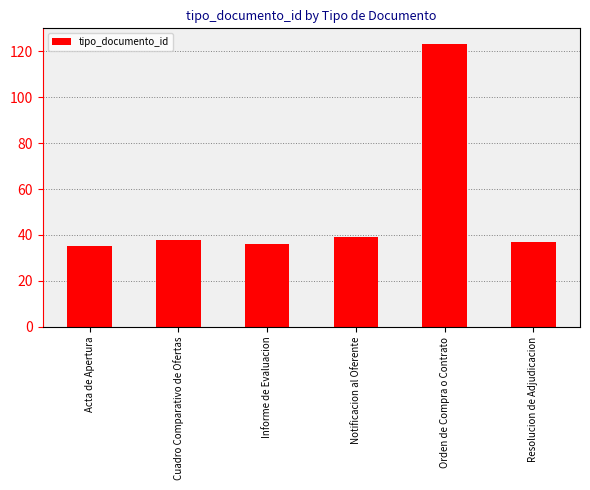

What is the minimum value shown in the chart?

35